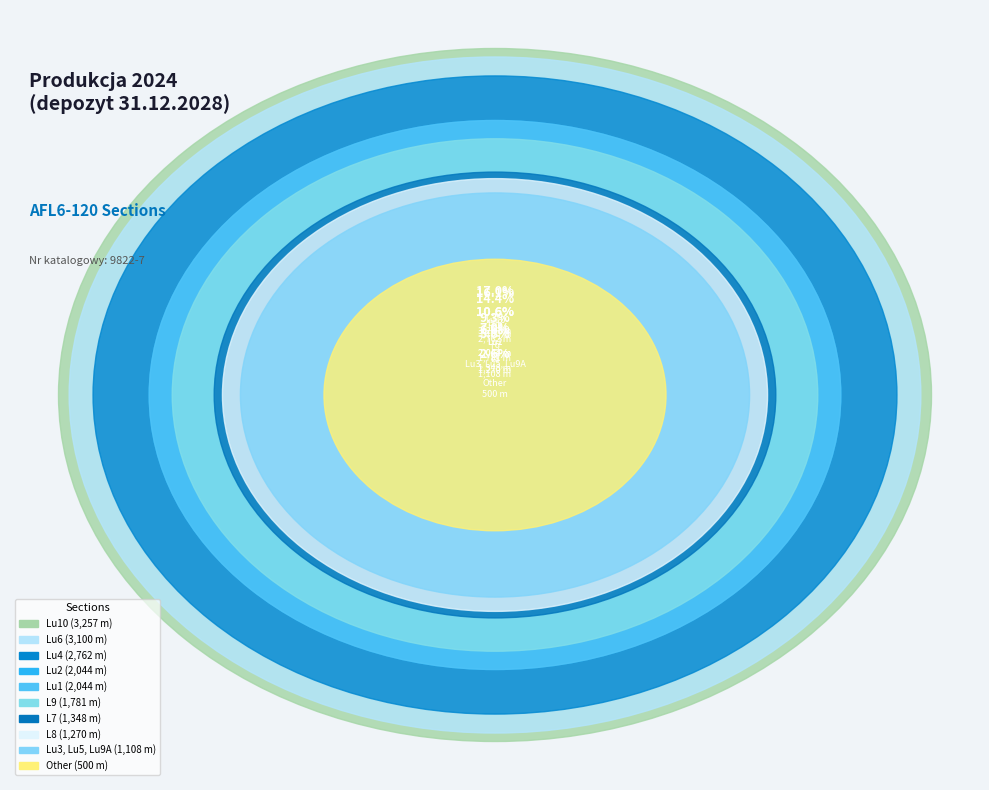

To the nearest percent, what is the average slice percentage?

10%